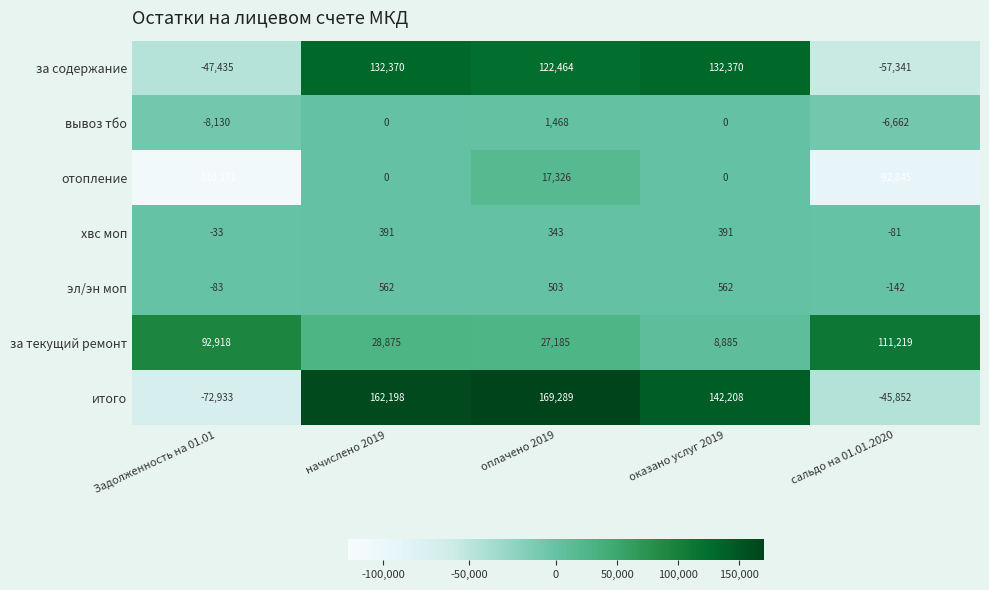

At which label is за текущий ремонт closest to 60052?

начислено 2019